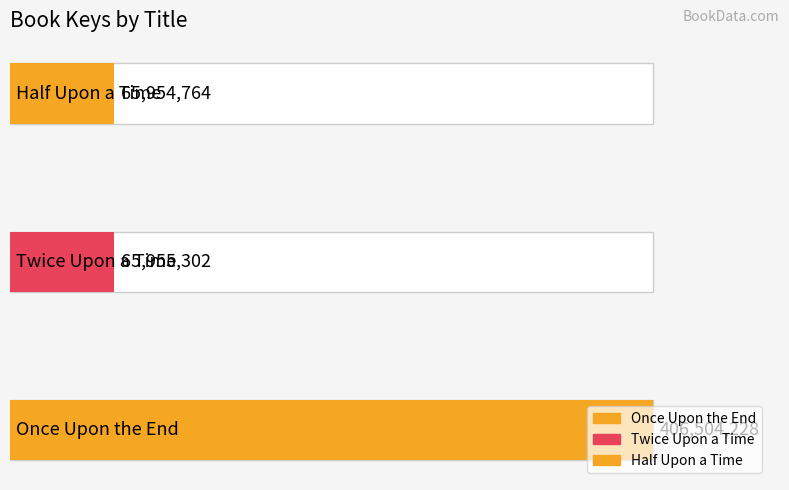

How many values exceed 65955302?

1